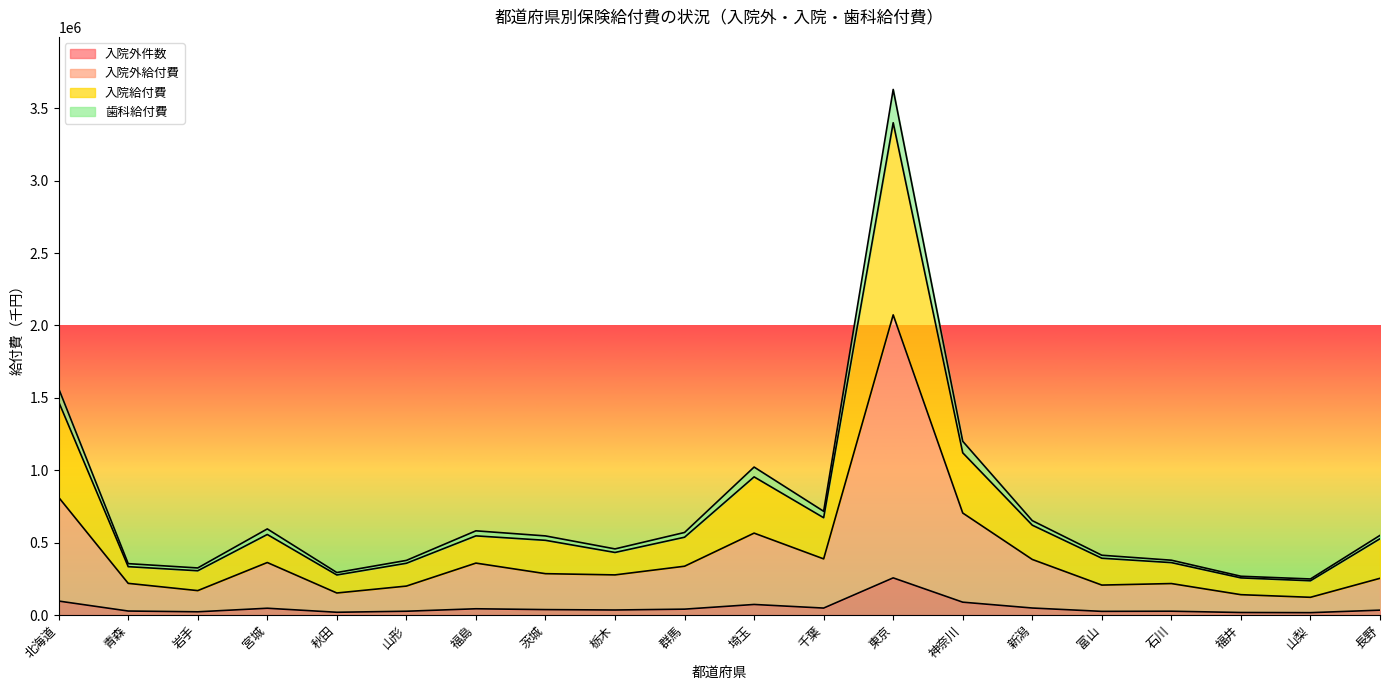

True or false: 入院外件数 and 入院給付費 cross at least once.

False